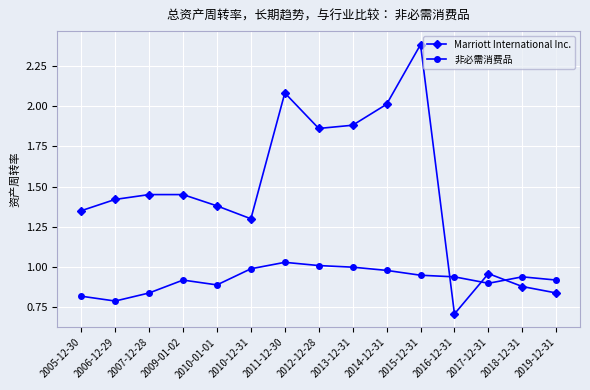

In Marriott International Inc., how many points are lower than both neighbors (excluding endpoints)?

3